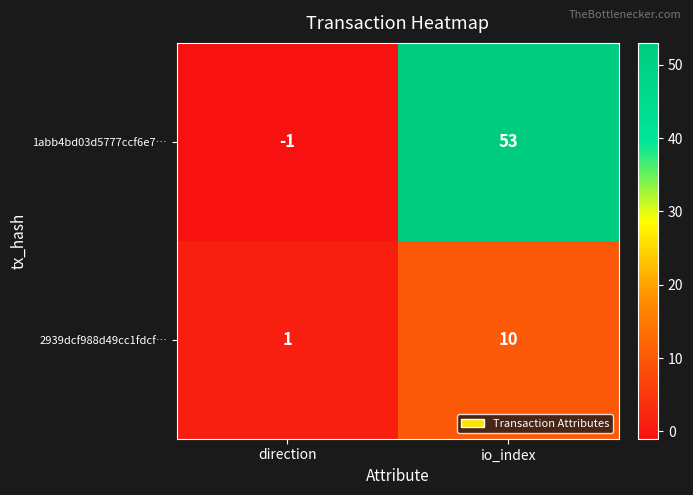

At direction, list the series in order from smallest to largest.

1abb4bd03d5777ccf6e7…, 2939dcf988d49cc1fdcf…